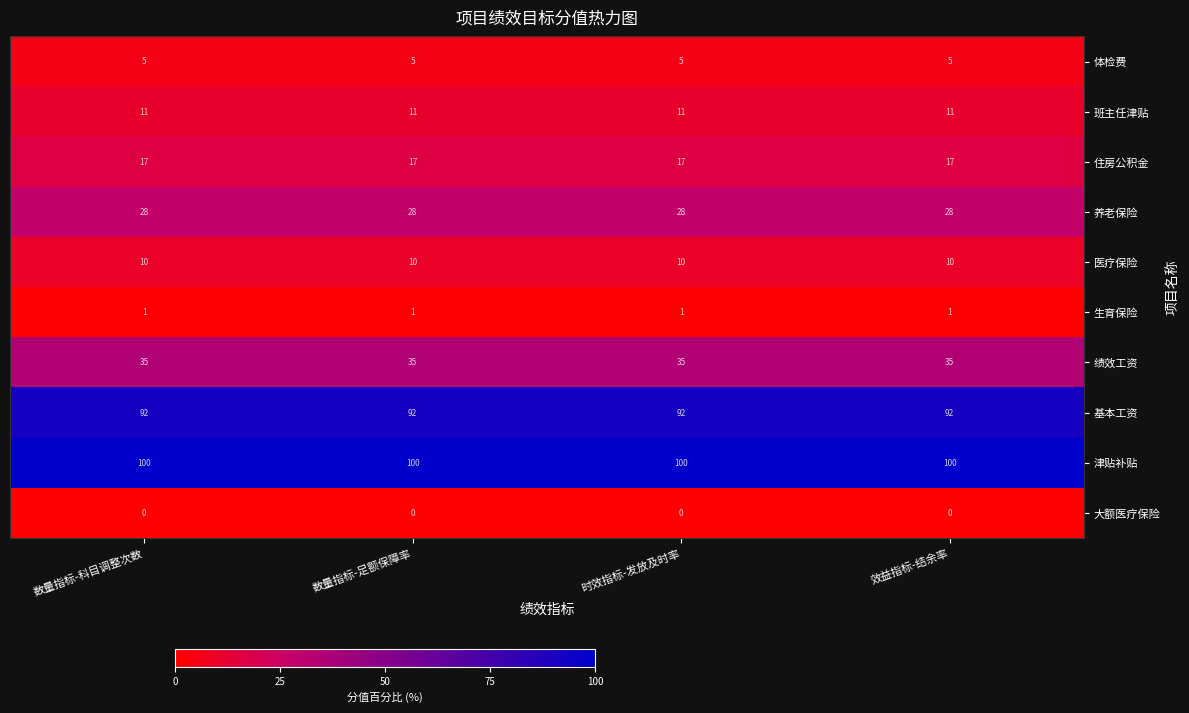

The 生育保险 series shows 0 at 数量指标-足额保障率. True or false?

False